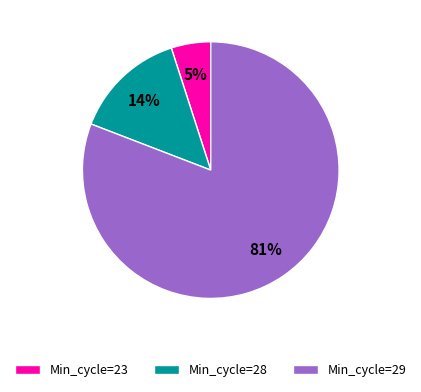

Does Min_cycle=28 account for over 50% of the chart?

No